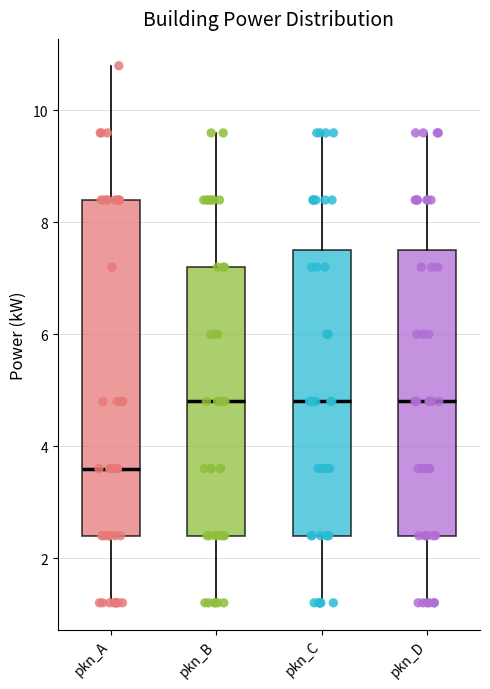

Reading left to right, read every box against the y-axis: the position of its median line, the range the box covers, and the ends of its whiskers. The values are not printed on the chart, so give them approximately, as read against the axis.

pkn_A: median 3.6, box 2.4 to 8.4, whiskers 1.2 to 10.8
pkn_B: median 4.8, box 2.4 to 7.2, whiskers 1.2 to 9.6
pkn_C: median 4.8, box 2.4 to 7.6, whiskers 1.2 to 9.6
pkn_D: median 4.8, box 2.4 to 7.6, whiskers 1.2 to 9.6